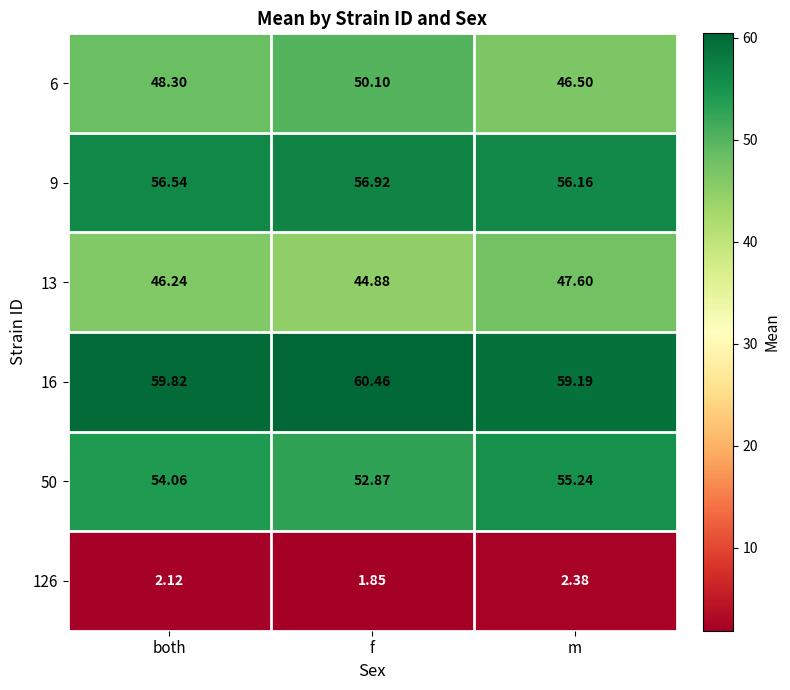

Which label corresponds to the smallest value in the chart?

f